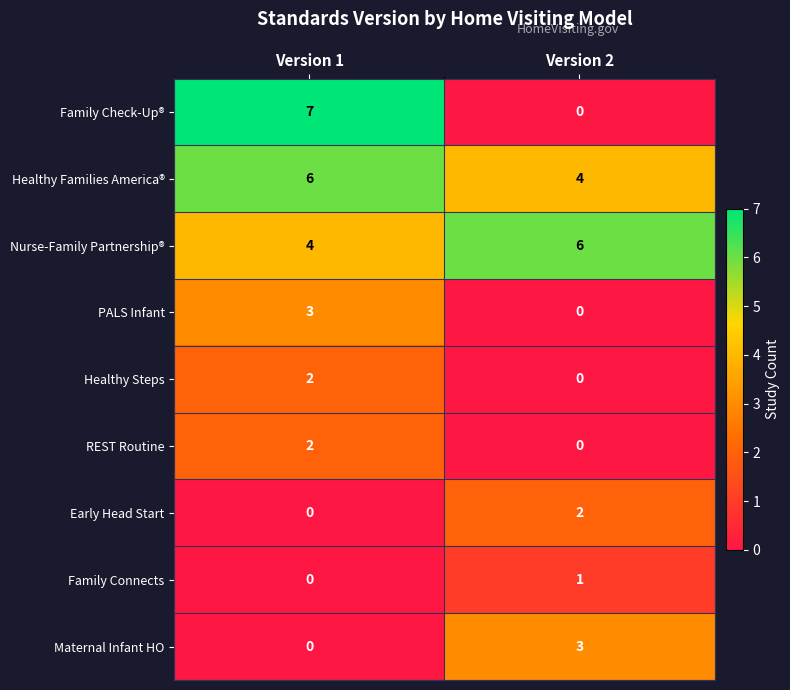

Which series has the widest spread of values?

Family Check-Up®